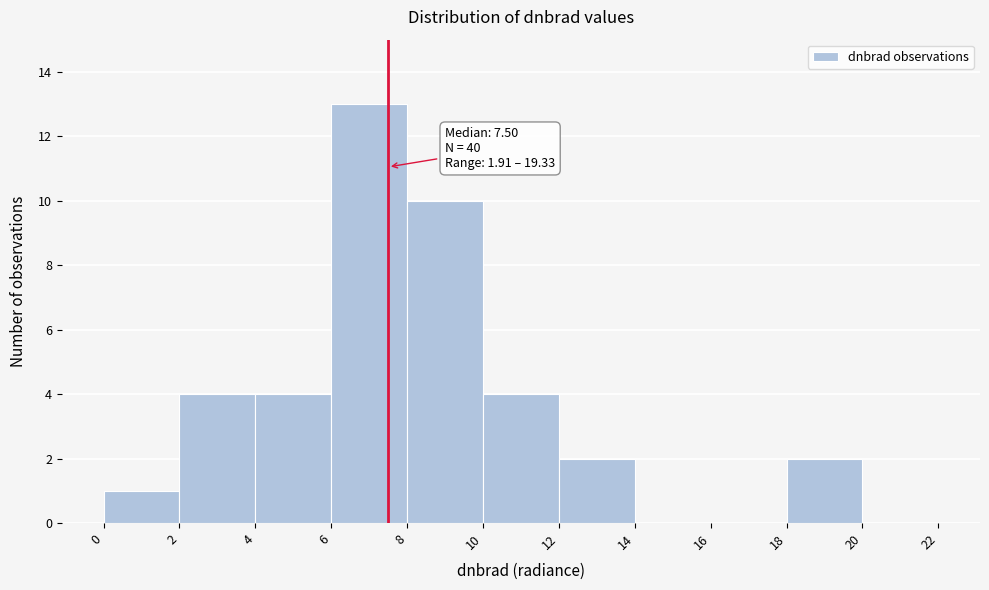

Which range on the x-axis has the tallest bar?

6 to 8